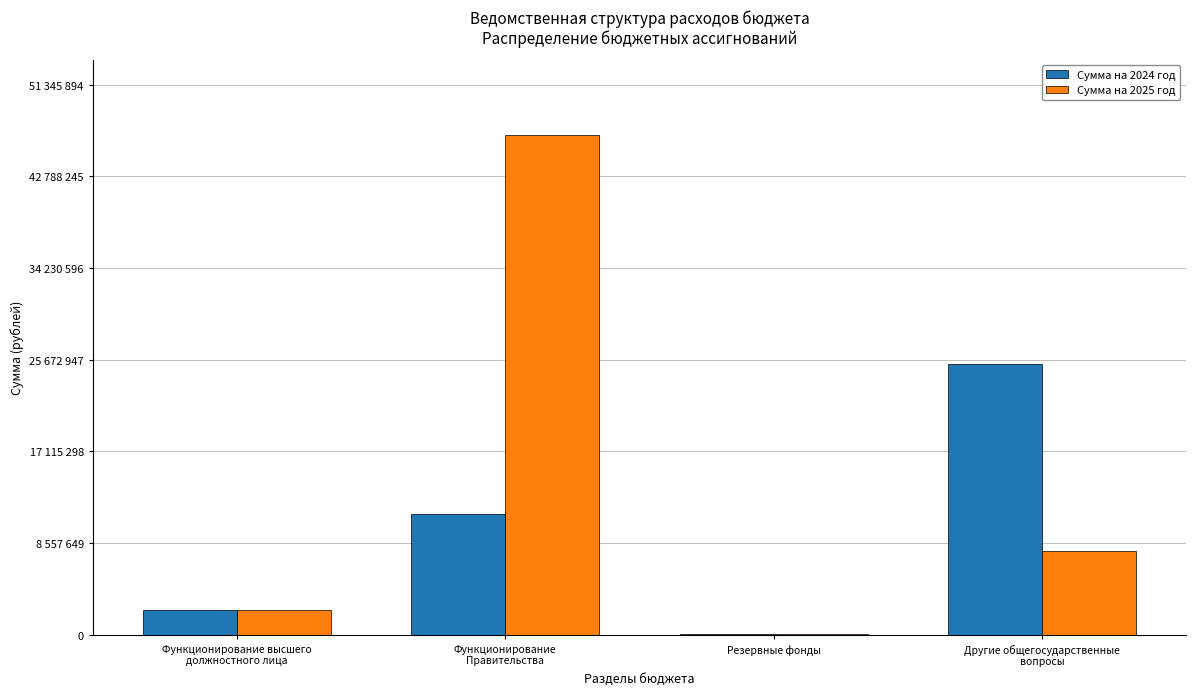

Is the value of Сумма на 2025 год at Другие общегосударственные
вопросы greater than the value of Сумма на 2024 год at Другие общегосударственные
вопросы?

No